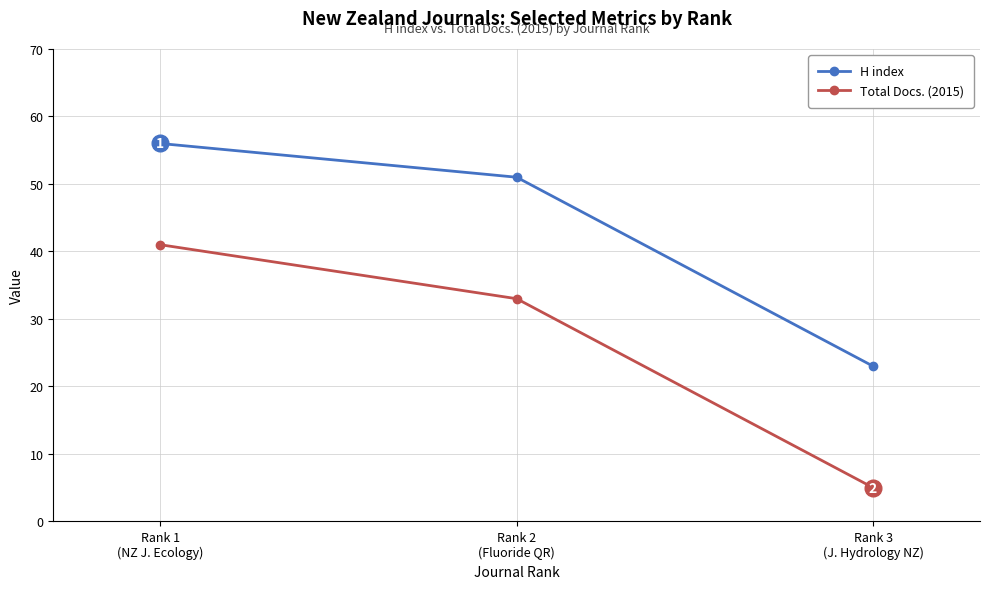

Which series has the largest total across all categories?

H index